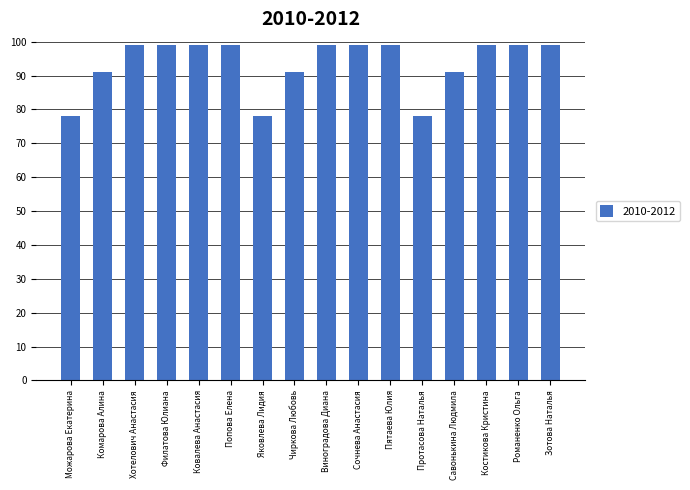

The chart shows a value of 42 at Можарова Екатерина. True or false?

False